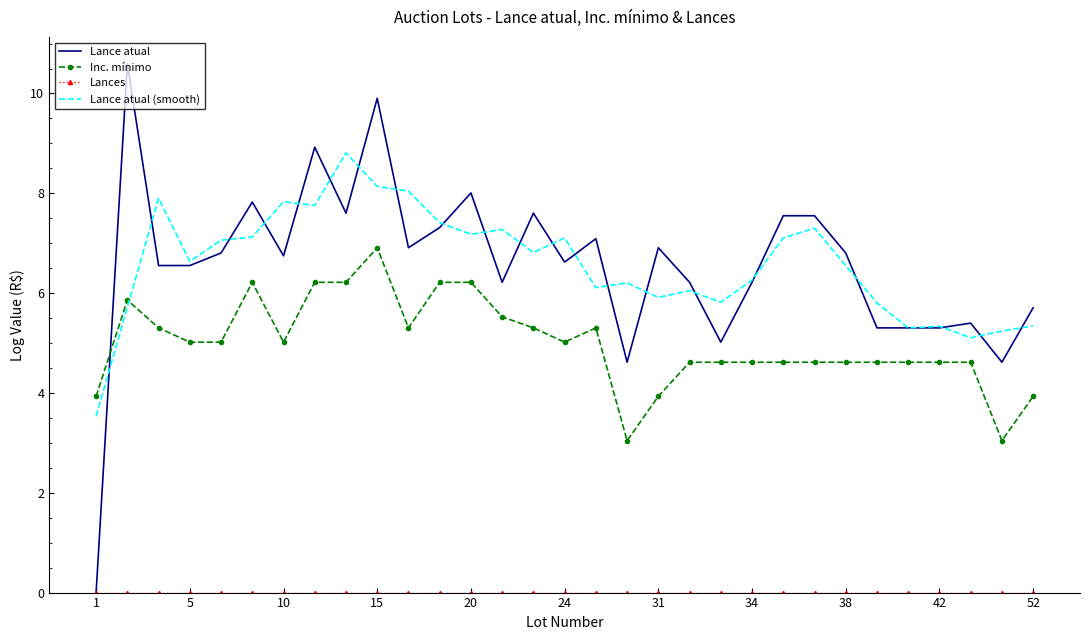

How many intersections are there between Inc. mínimo and Lance atual?

1